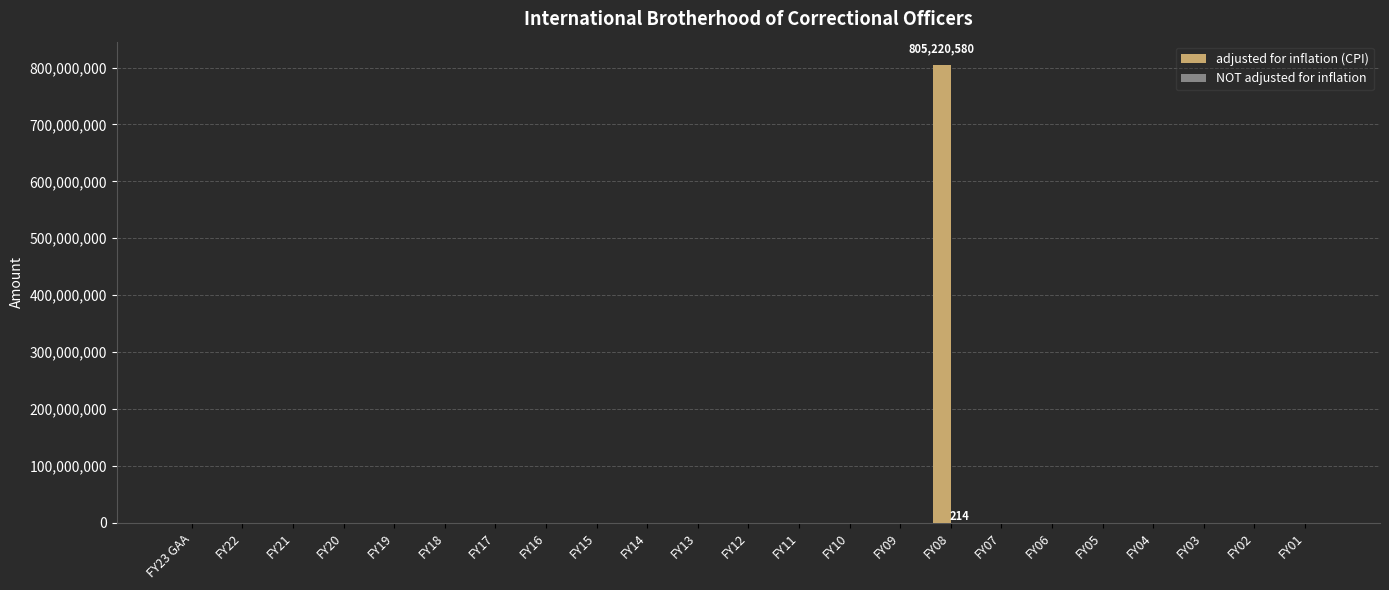

At which category is the sum across all series the highest?

FY08